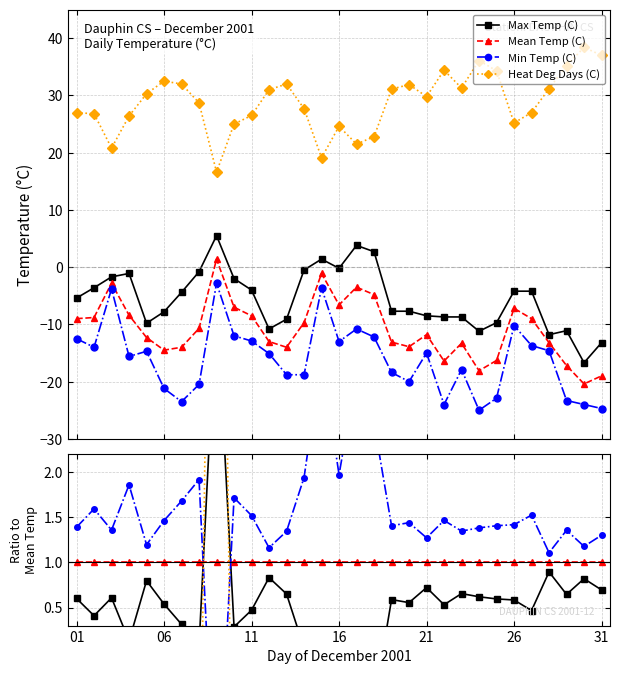

Does the chart have visible grid lines?

Yes